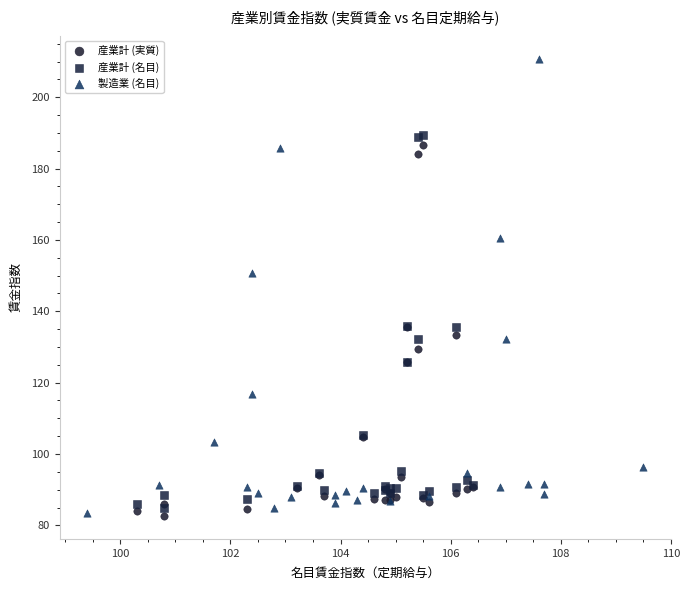

Which series reaches the maximum Y coordinate?

製造業 (名目)